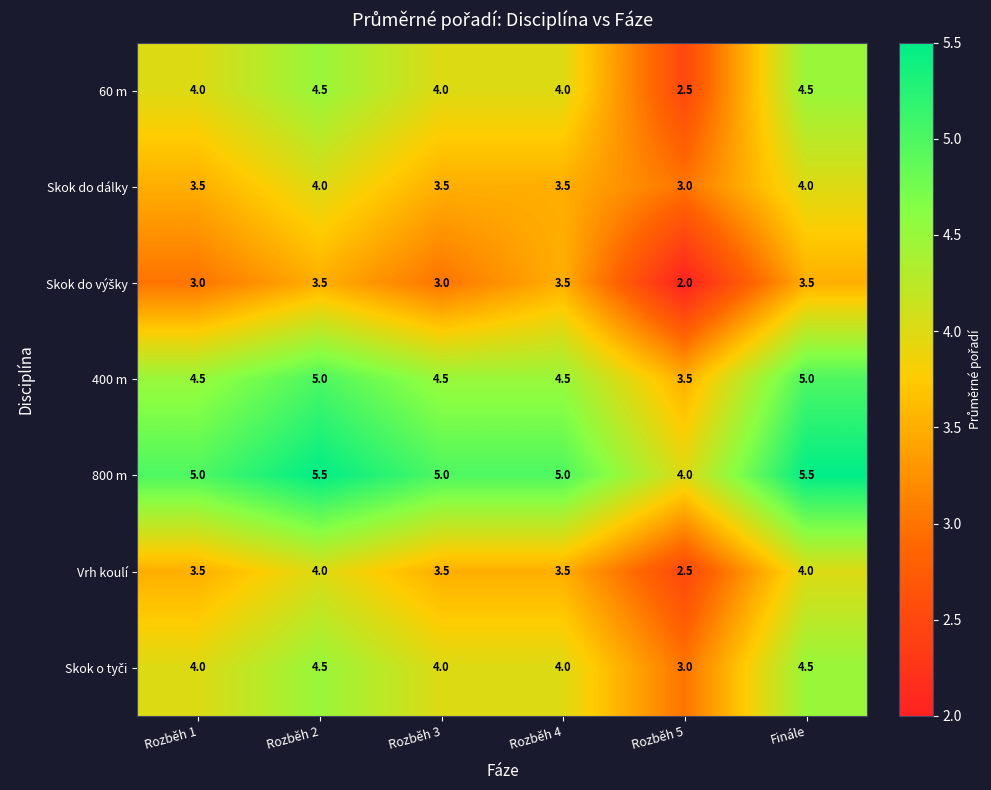

Which series has the widest spread of values?

60 m